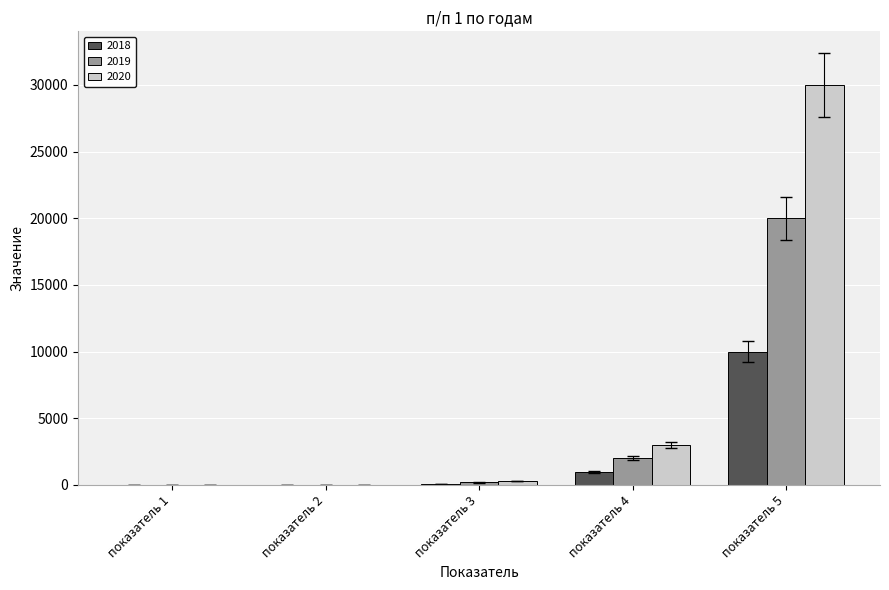

What are all the series names shown in the legend?

2018, 2019, 2020